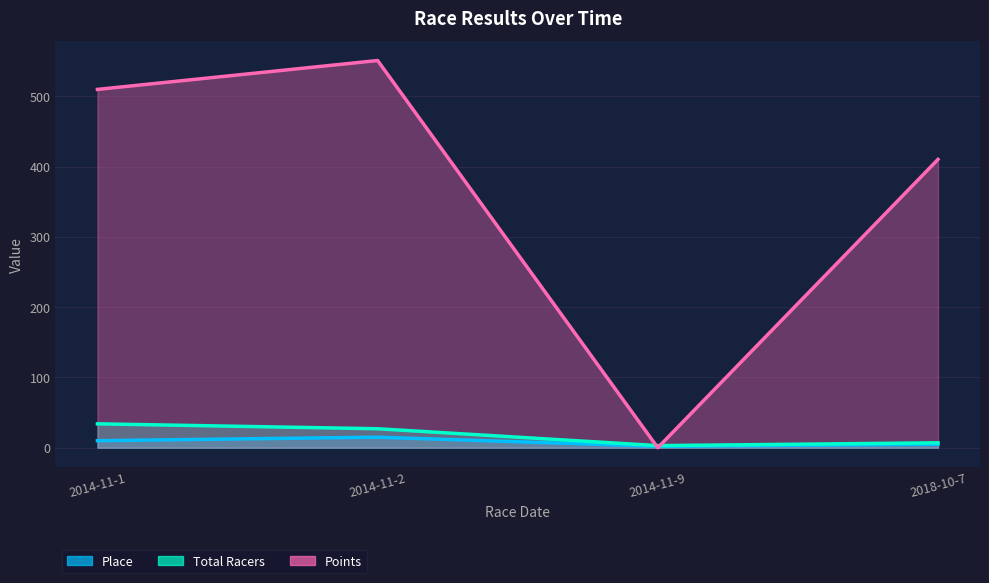

What is the difference between the second highest and minimum values in the Total Racers series?

24.0